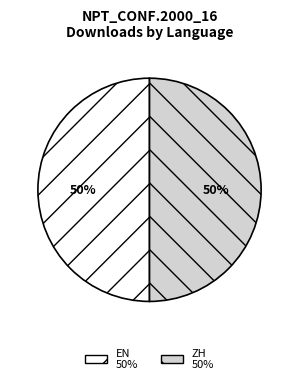

To the nearest percent, what is the average slice percentage?

50%